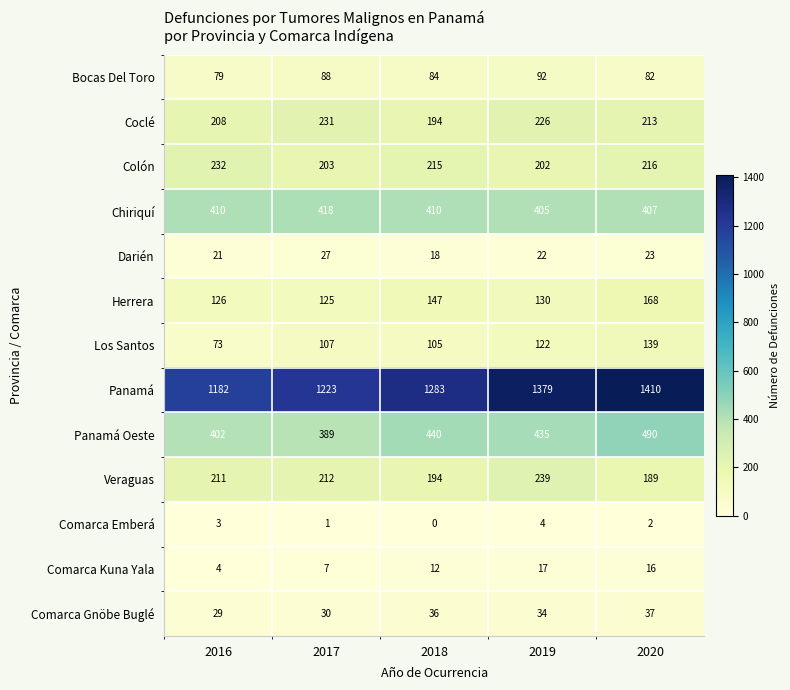

Between 2016 and 2020, which series saw the biggest shift?

Panamá